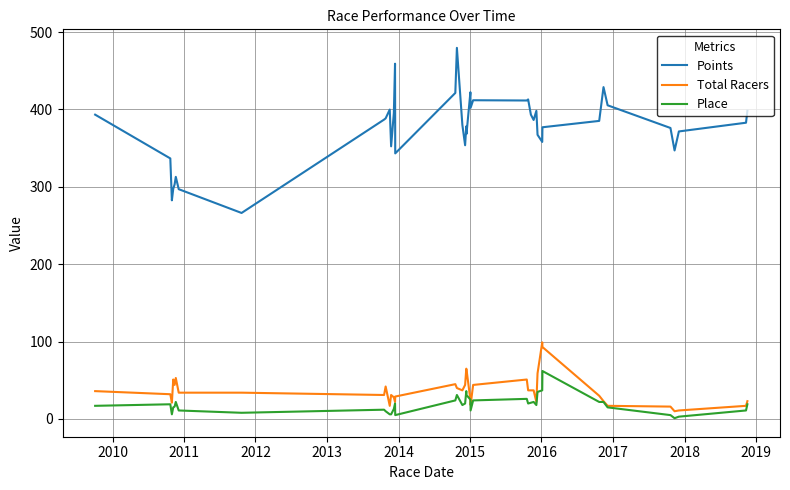

What is the maximum value for Place?

62.0